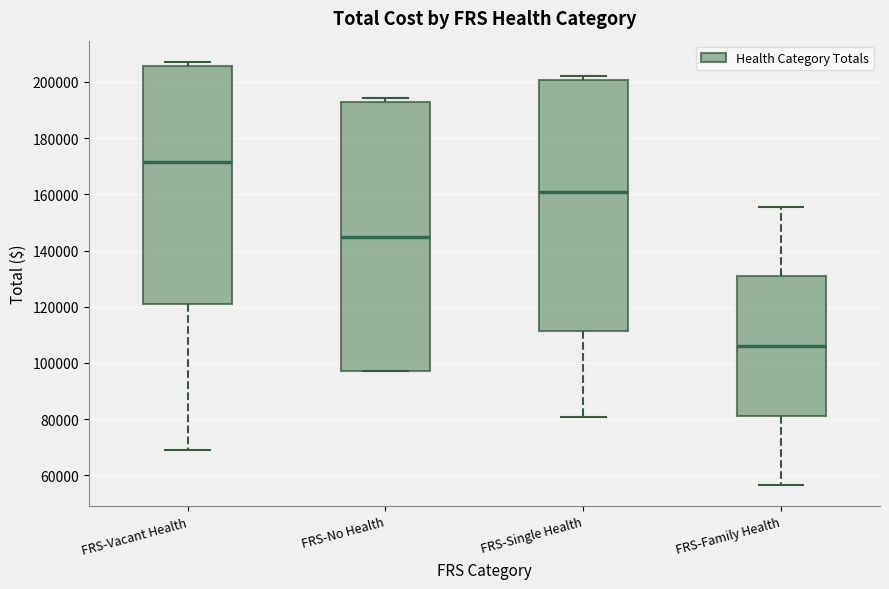

Which box is the tallest, from its lower edge to its upper edge?

FRS-No Health